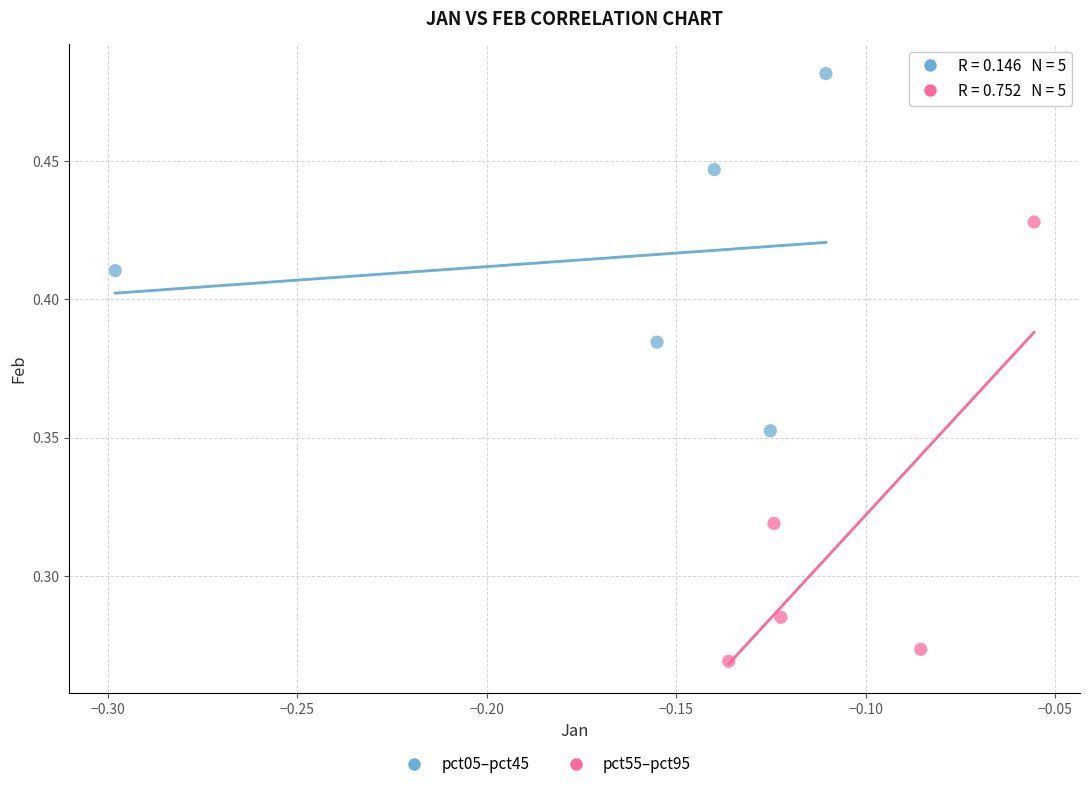

Which series reaches the maximum Y coordinate?

pct05–pct45